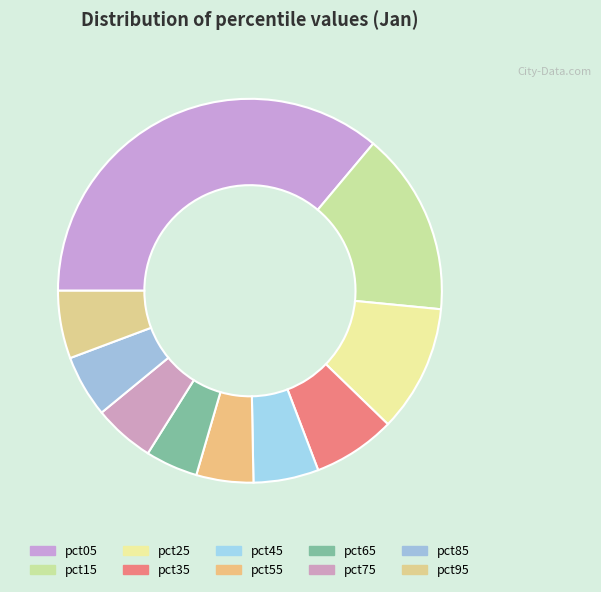

How many slices are in this pie chart?

10